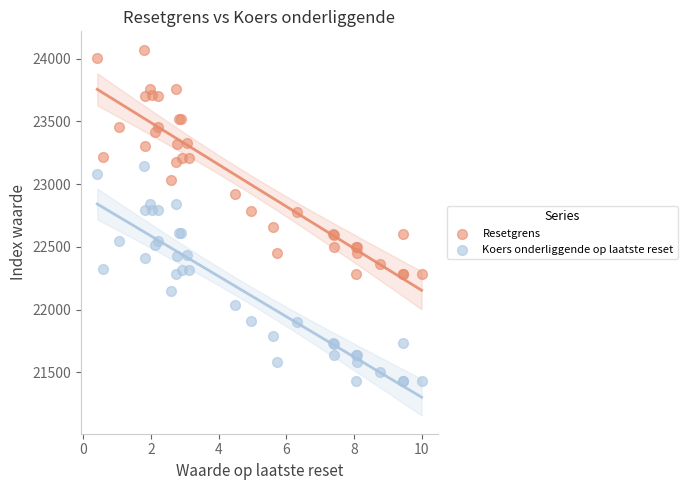

Which series contains the highest Y value?

Resetgrens